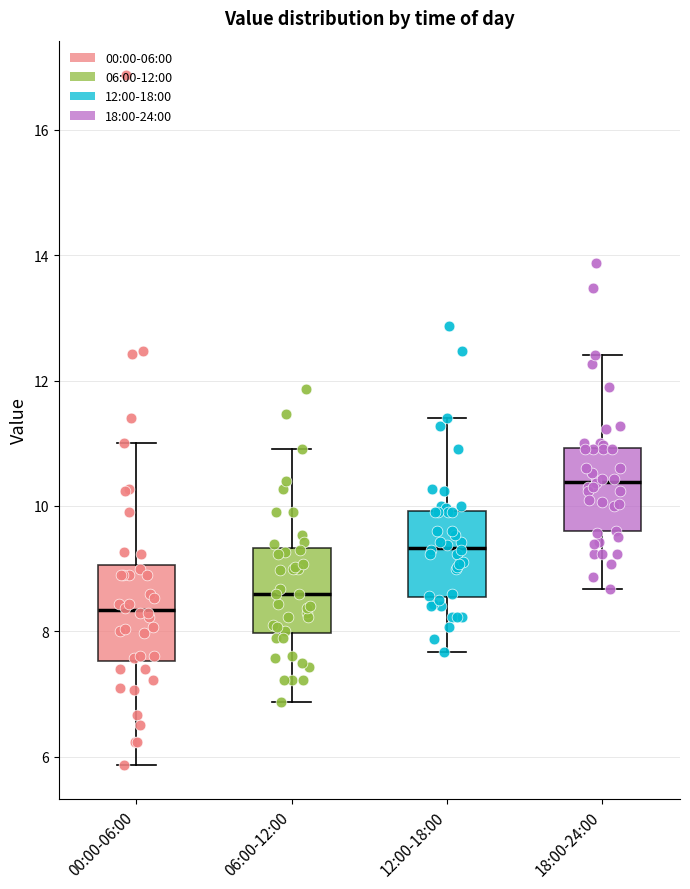

Reading left to right, transcribe this box plot: for each box, give where its median line is, the range the box spans, and where its two whiskers end, as read against the y-axis. The values are not printed on the chart, so give them approximately, as read against the axis.

00:00-06:00: median 8.4, box 7.6 to 9.0, whiskers 5.8 to 11.0
06:00-12:00: median 8.6, box 8.0 to 9.4, whiskers 6.8 to 11.0
12:00-18:00: median 9.4, box 8.6 to 10.0, whiskers 7.6 to 11.4
18:00-24:00: median 10.4, box 9.6 to 11.0, whiskers 8.6 to 12.4